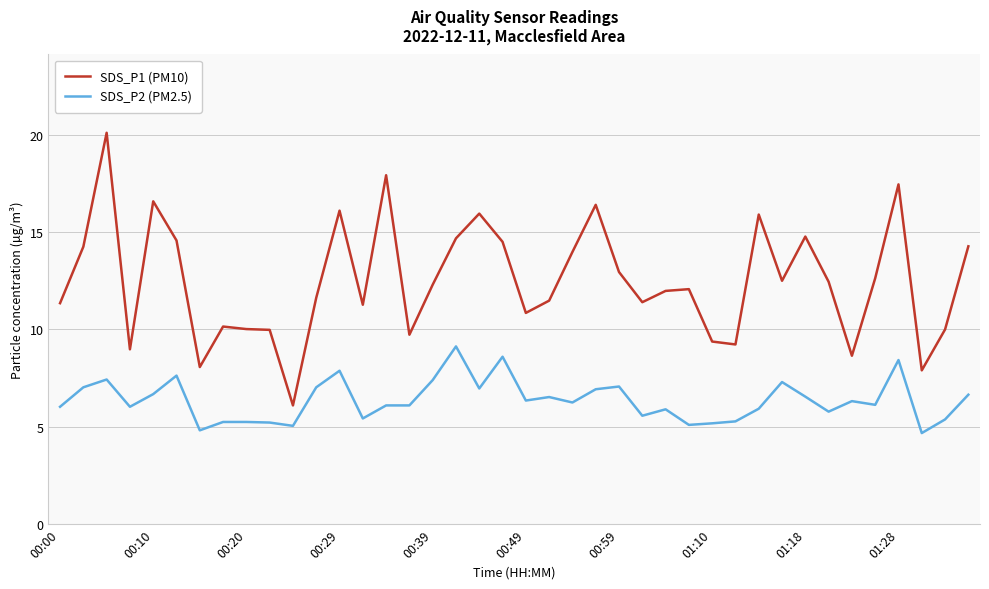

True or false: SDS_P2 (PM2.5) and SDS_P1 (PM10) cross at least once.

False